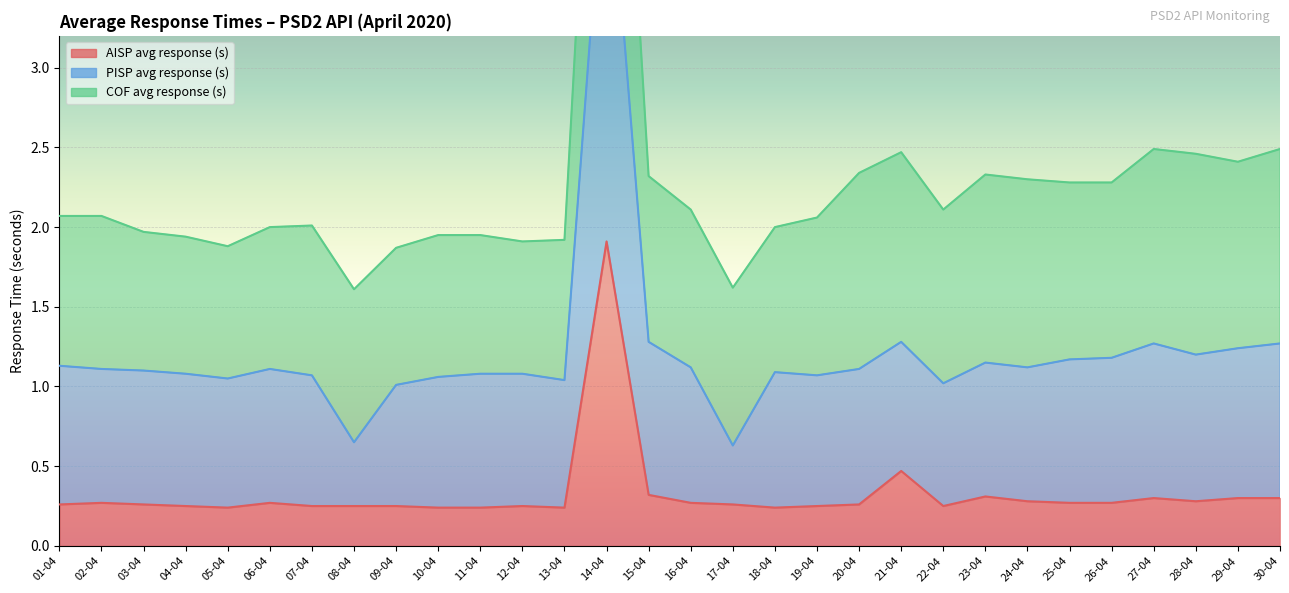

What is the label of the 1st point from the left?

01-04